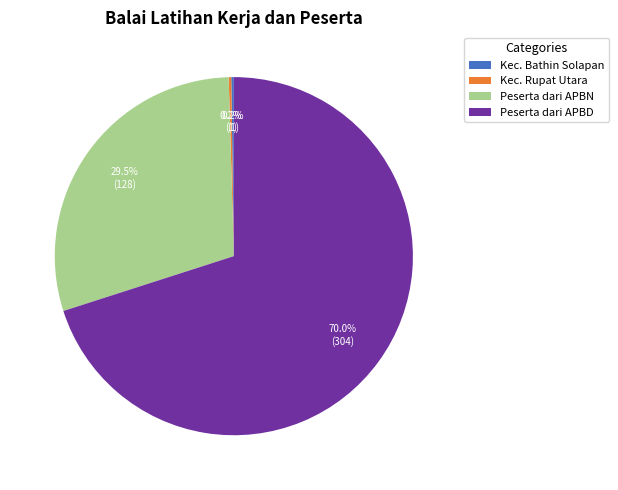

Is there a majority slice in this chart?

Yes